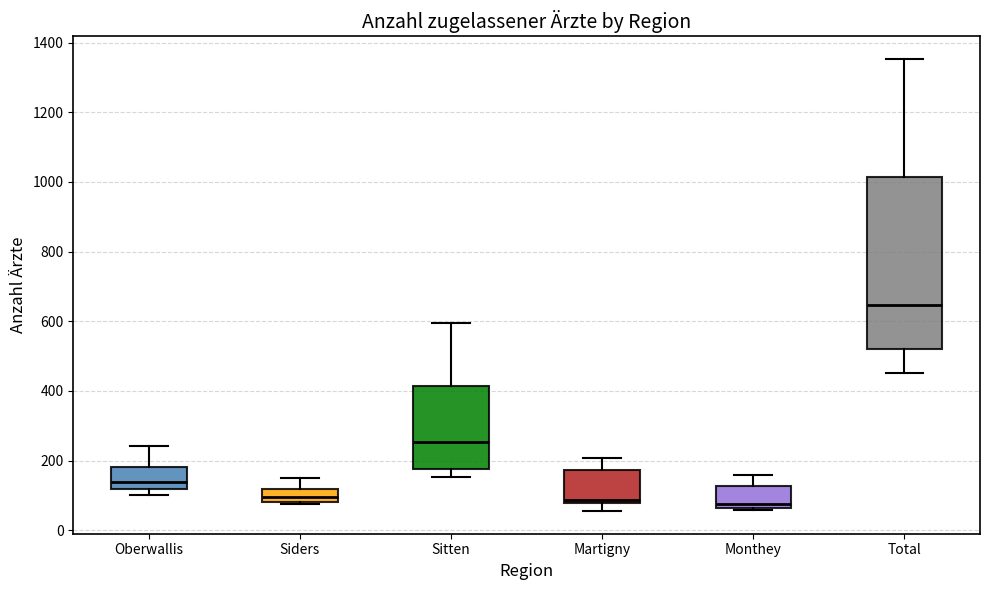

Reading left to right, read every box against the y-axis: the position of its median line, the range the box covers, and the ends of its whiskers. The values are not printed on the chart, so give them approximately, as read against the axis.

Oberwallis: median 140, box 120 to 180, whiskers 100 to 240
Siders: median 100, box 80 to 120, whiskers 80 (just below the box's lower edge) to 140
Sitten: median 260, box 180 to 420, whiskers 160 to 600
Martigny: median 80 (just above the box's lower edge), box 80 to 180, whiskers 60 to 200
Monthey: median 80, box 60 to 120, whiskers 60 to 160
Total: median 640, box 520 to 1020, whiskers 460 to 1360